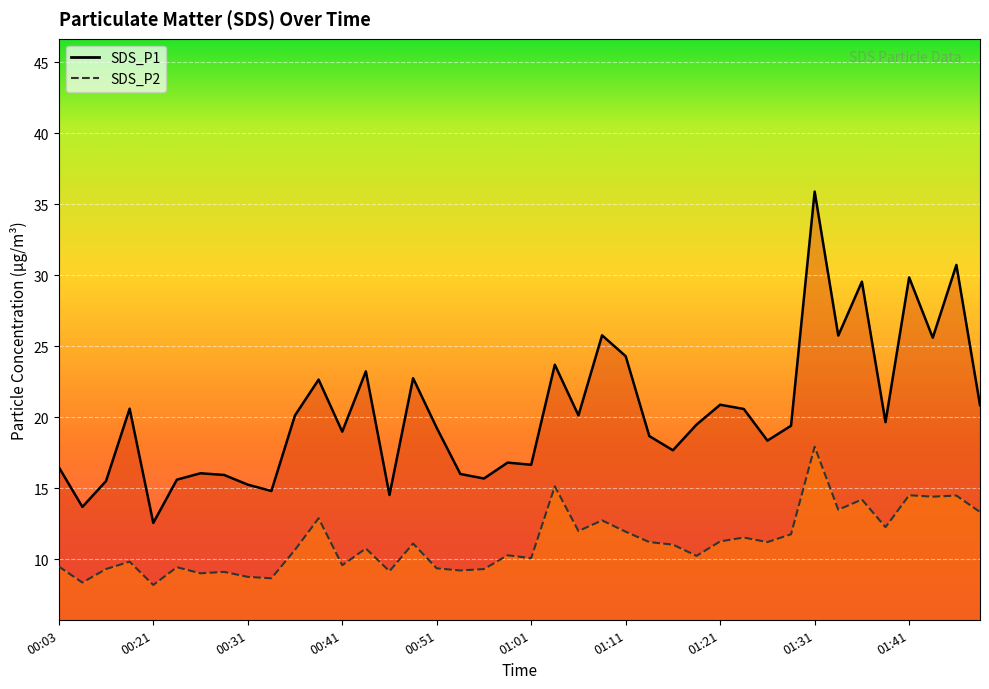

Reading left to right, what are all the values shown in this chart?

SDS_P1: 16.5	13.7	15.5	20.6	12.6	15.6	16.1	15.9	15.2	14.8	20.1	22.6	19.0	23.2	14.5	22.8	19.2	16.0	15.7	16.8	16.6	23.7	20.1	25.8	24.3	18.7	17.7	19.5	20.9	20.6	18.4	19.4	35.9	25.8	29.6	19.6	29.9	25.6	30.7	20.9
SDS_P2: 9.5	8.3	9.3	9.8	8.2	9.4	9.0	9.1	8.8	8.7	10.7	12.9	9.6	10.8	9.2	11.1	9.3	9.2	9.3	10.3	10.1	15.1	12.0	12.7	11.9	11.2	11.0	10.2	11.2	11.5	11.2	11.8	17.9	13.5	14.2	12.2	14.5	14.4	14.5	13.3